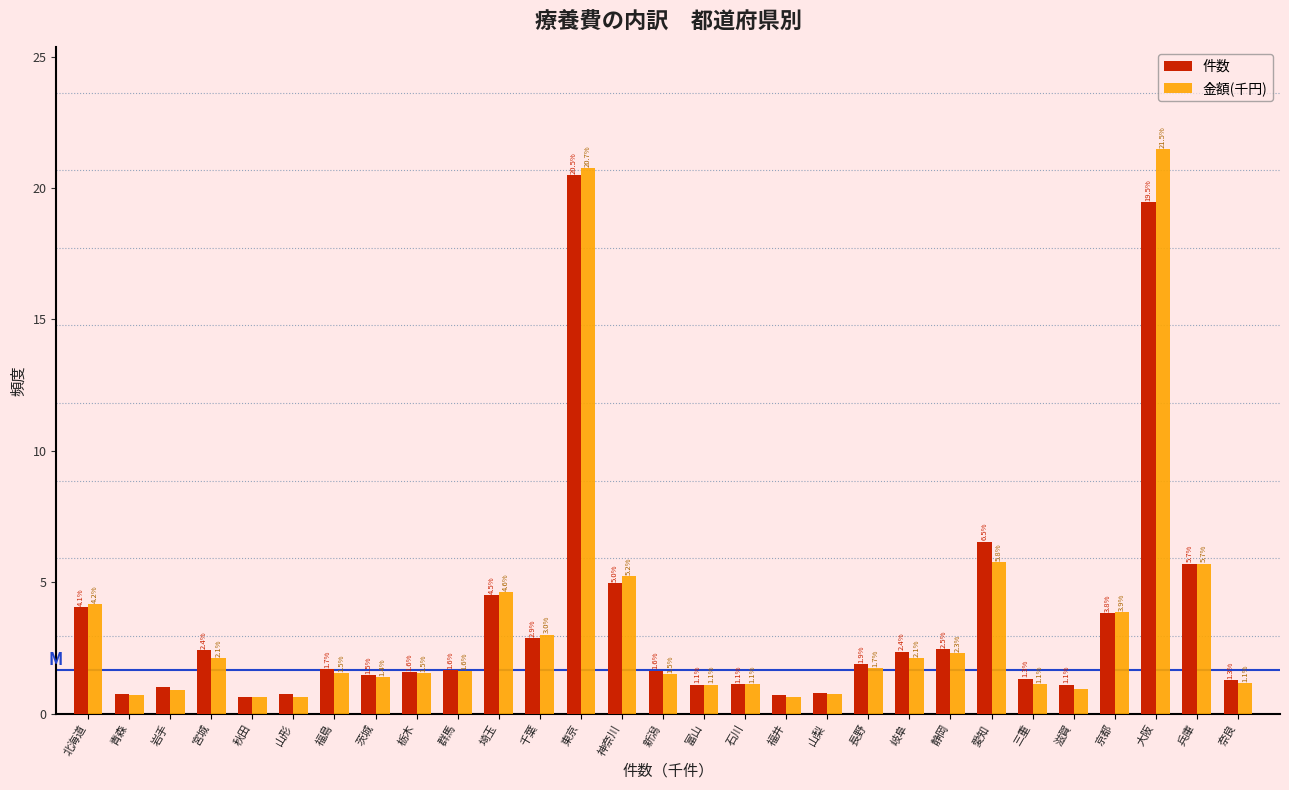

Between 茨城 and 長野, which series saw the biggest shift?

件数